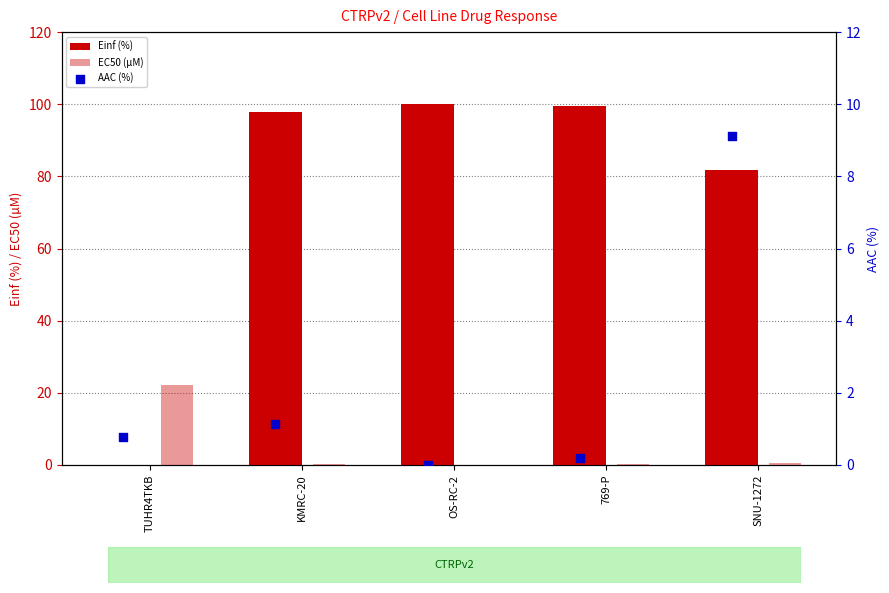

Which series reaches the maximum Y coordinate?

Einf (%)